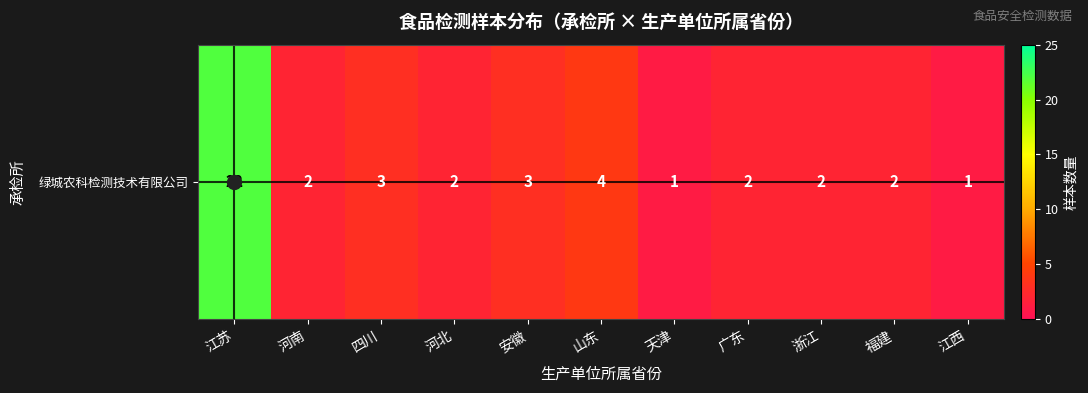

Approximately how many times larger is the value at 河北 compared to 安徽?

0.7